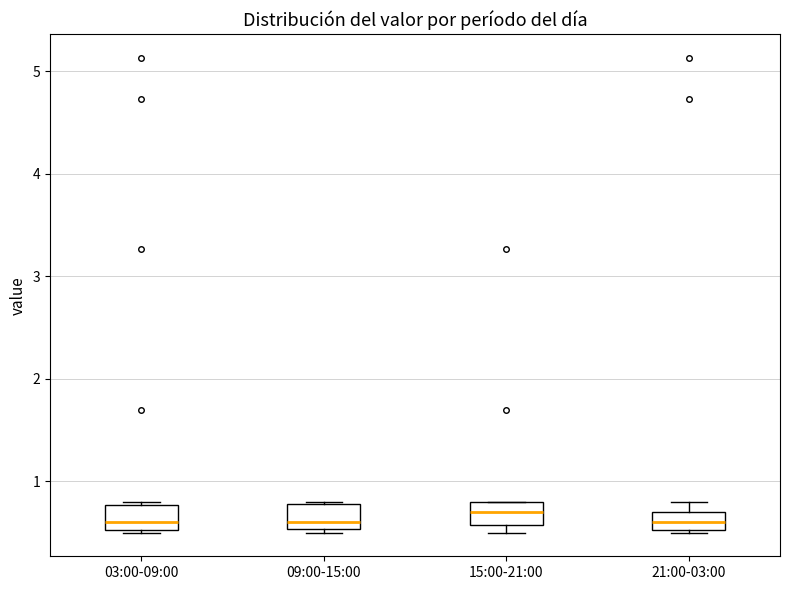

Where is the lower edge of the box for 21:00-03:00 on the y-axis? The values are not printed on the chart, so give them approximately, as read against the axis.

0.5